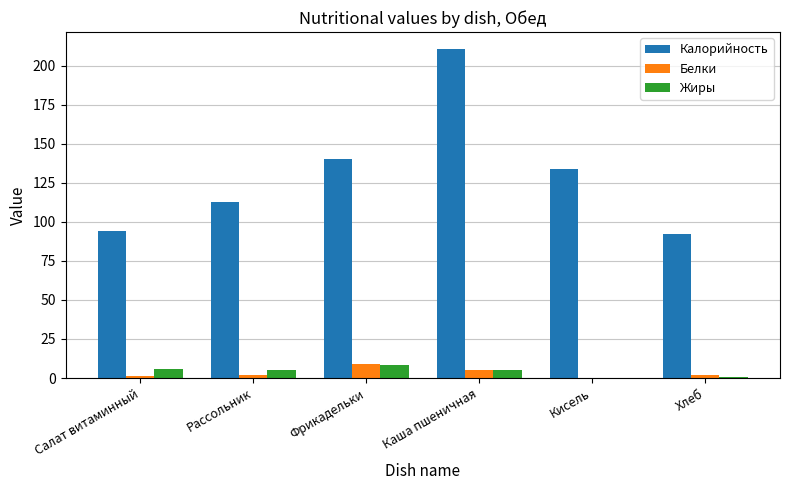

Is it true that Калорийность equals 139.6 at Хлеб?

False